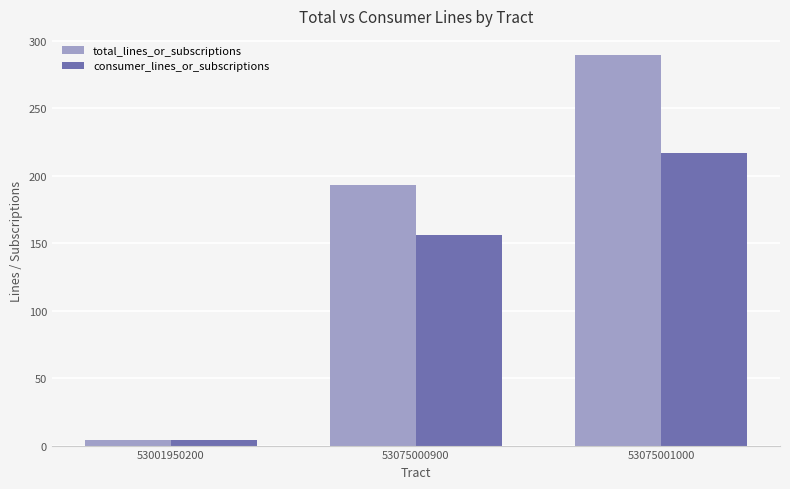

At which category does the chart reach its peak across all series?

53075001000